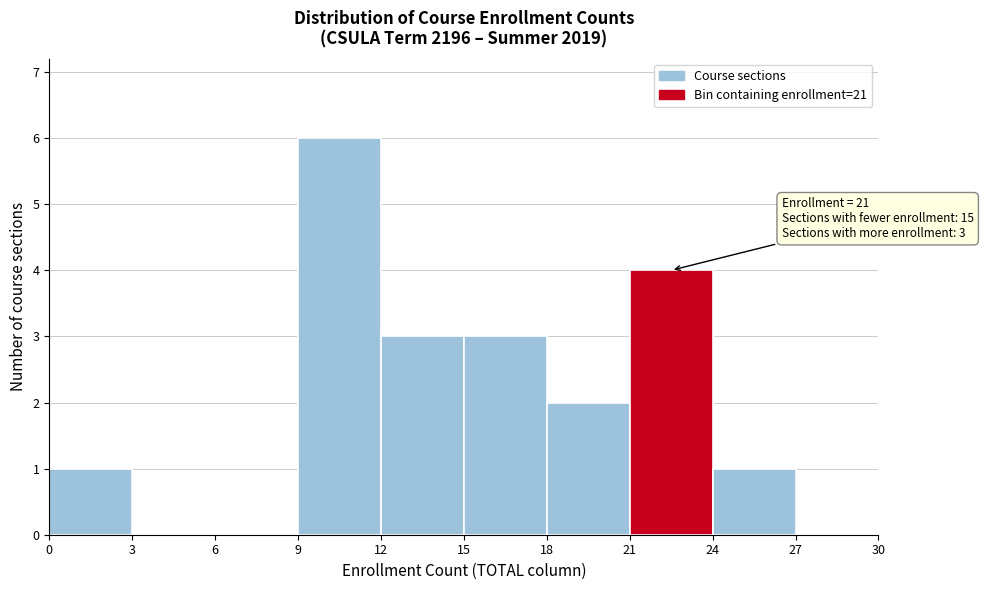

Which range on the x-axis has the tallest bar?

9 to 12